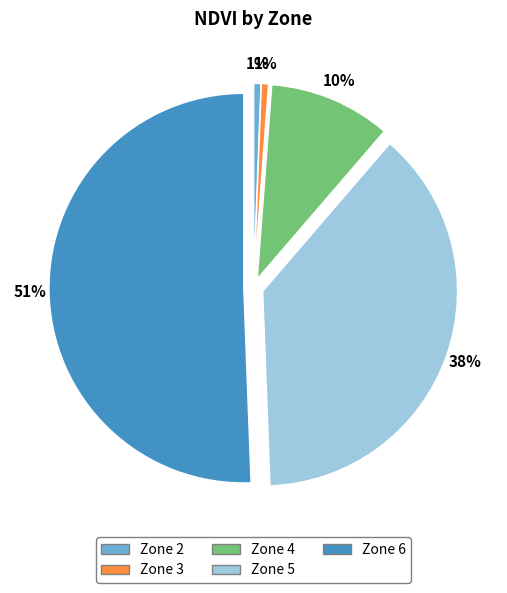

Is Zone 3 the majority of the pie?

No